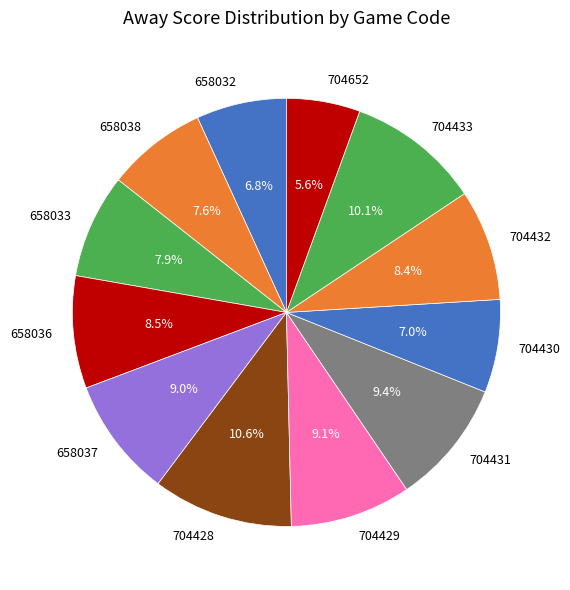

Does 704429 represent more than half of the total?

No